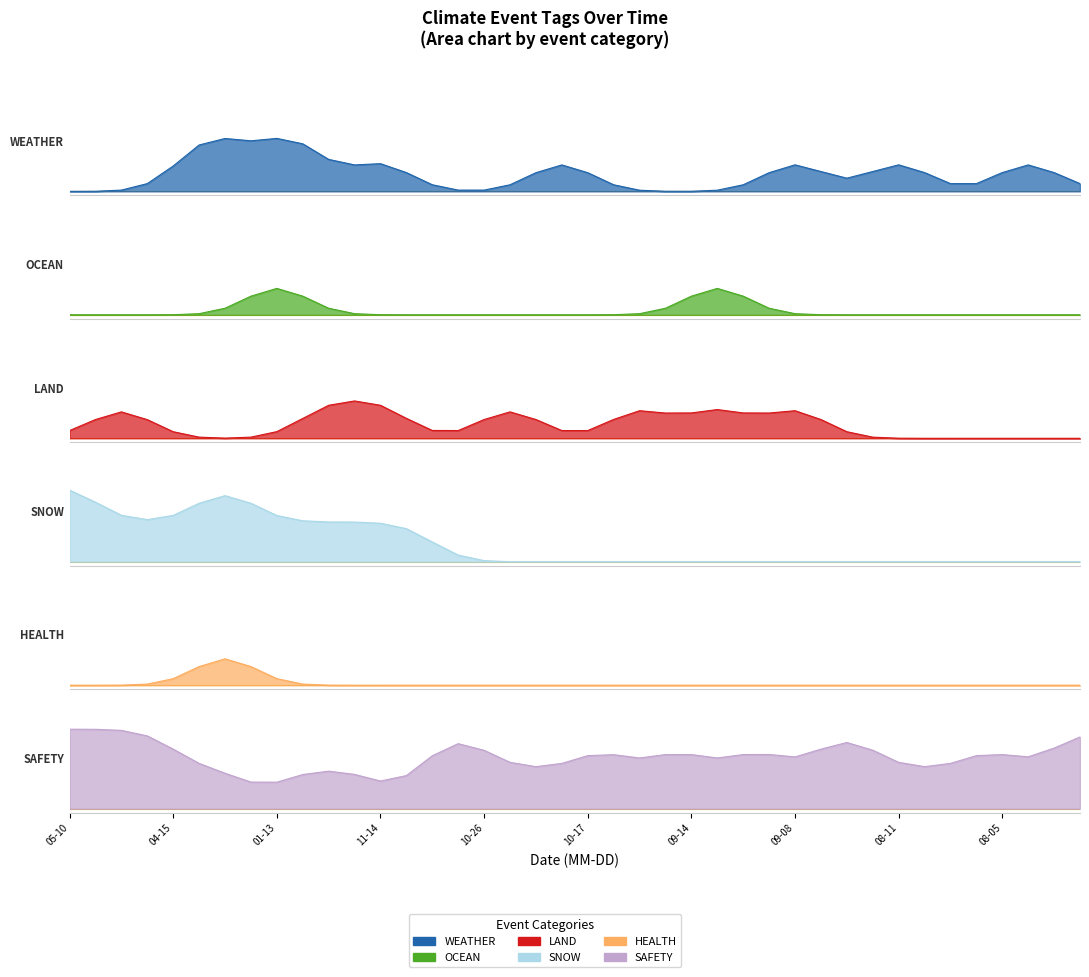

What is the value of the SAFETY point at the 32nd from the left?

1